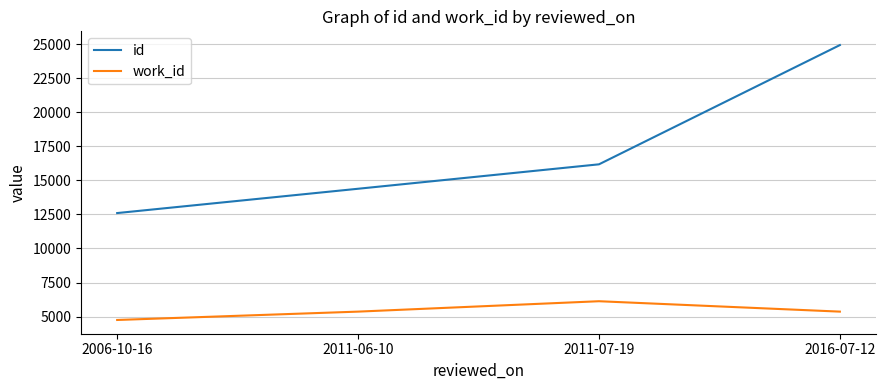

Does the chart display data point markers on the line(s)?

No